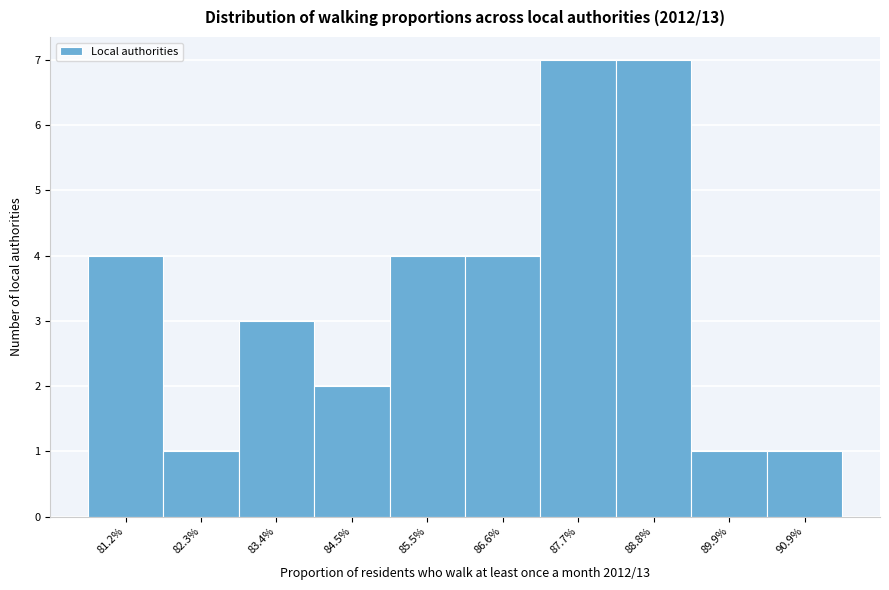

Reading left to right, list every bar in this chart as the range it spans on the x-axis followed by its height. Neither the bar edges nor the heights are printed on the chart, so give them approximately, as read against the axes.

80.6 to 81.8: 4
81.8 to 82.8: 1
82.8 to 84.0: 3
84.0 to 85.0: 2
85.0 to 86.0: 4
86.0 to 87.2: 4
87.2 to 88.2: 7
88.2 to 89.4: 7
89.4 to 90.4: 1
90.4 to 91.4: 1